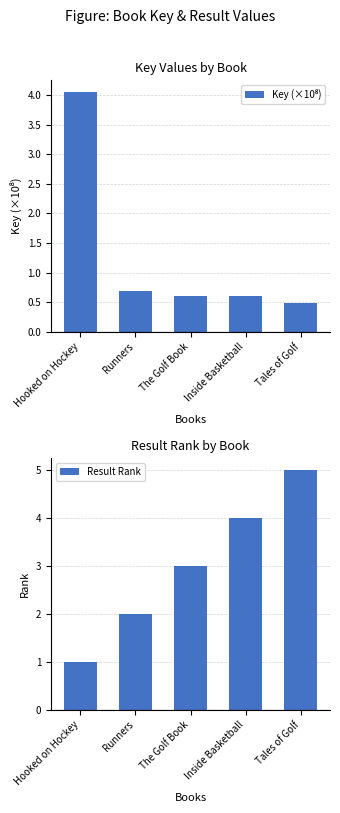

How many distinct data groups are displayed?

2